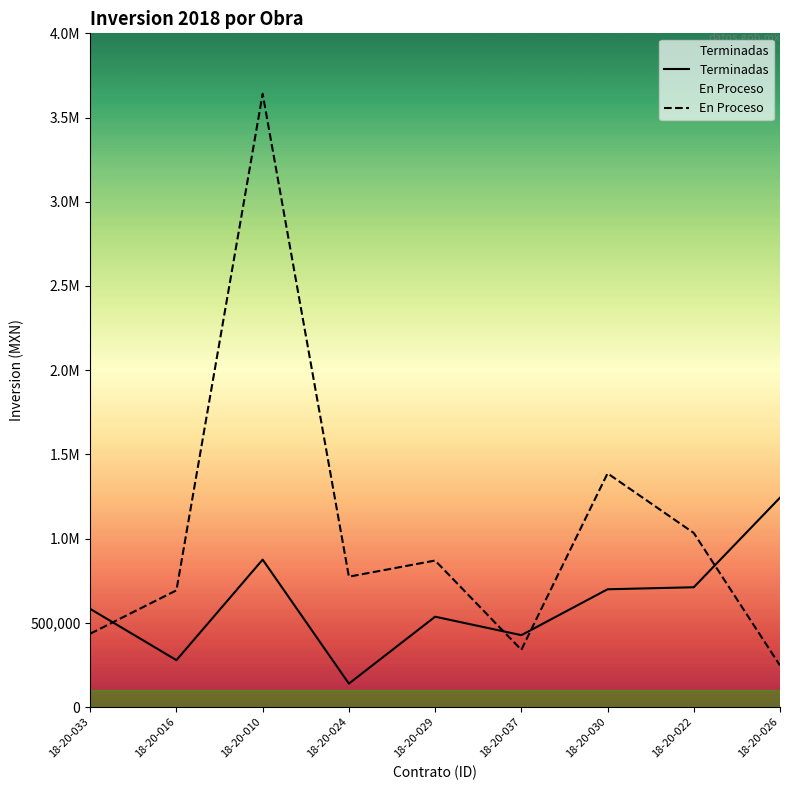

Between which two adjacent categories do Terminadas and En Proceso first intersect?

18-20-033 and 18-20-016